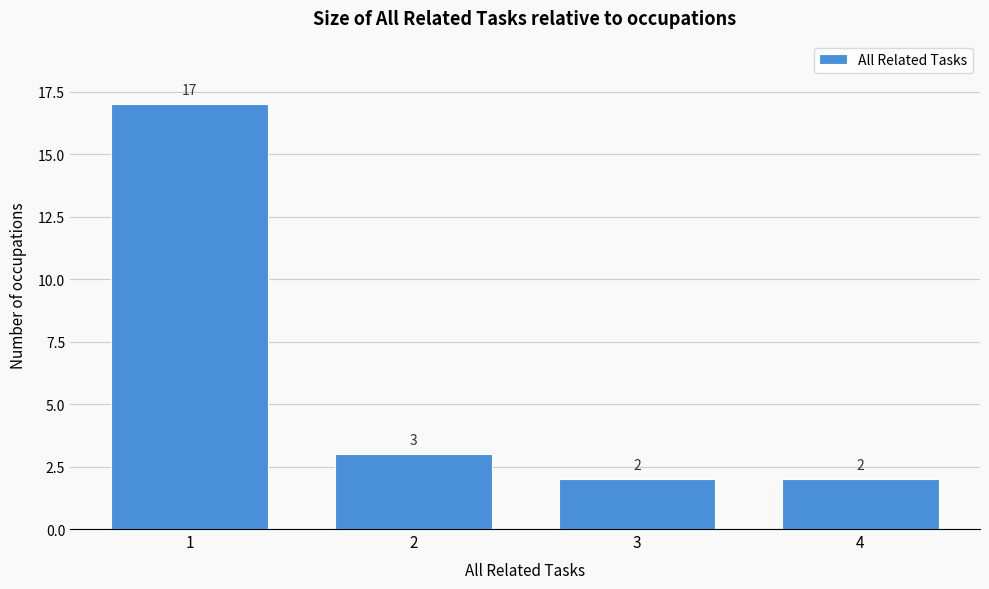

Reading left to right, list all the values displayed in this chart.

1=17	2=3	3=2	4=2